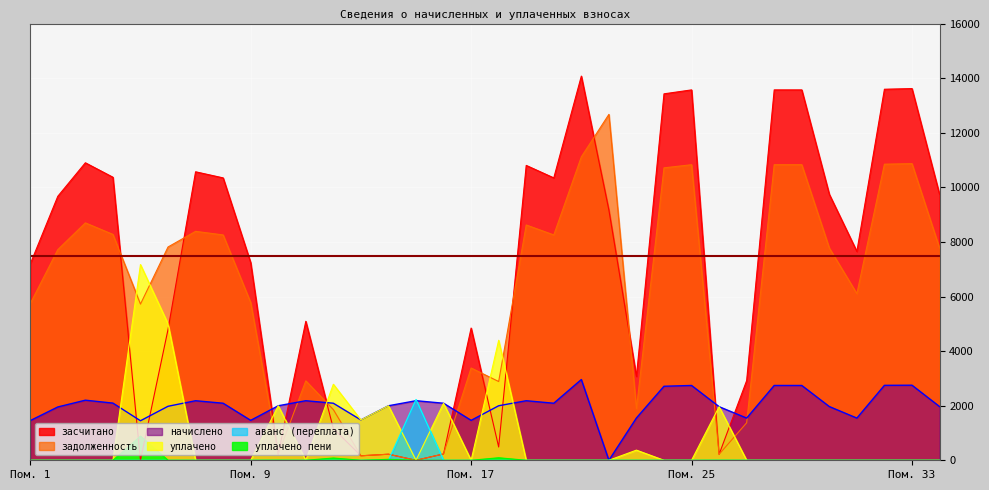

True or false: аванс (переплата) has a value of 0.0 at 28.

True